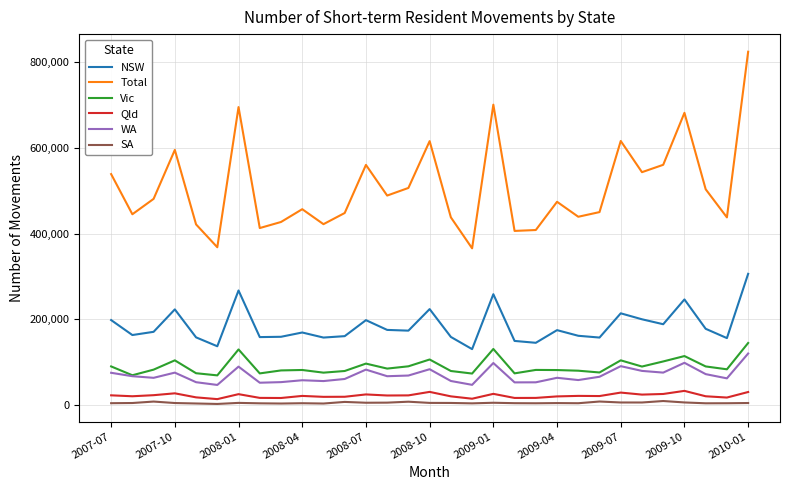

What is the minimum value for Total?

365920